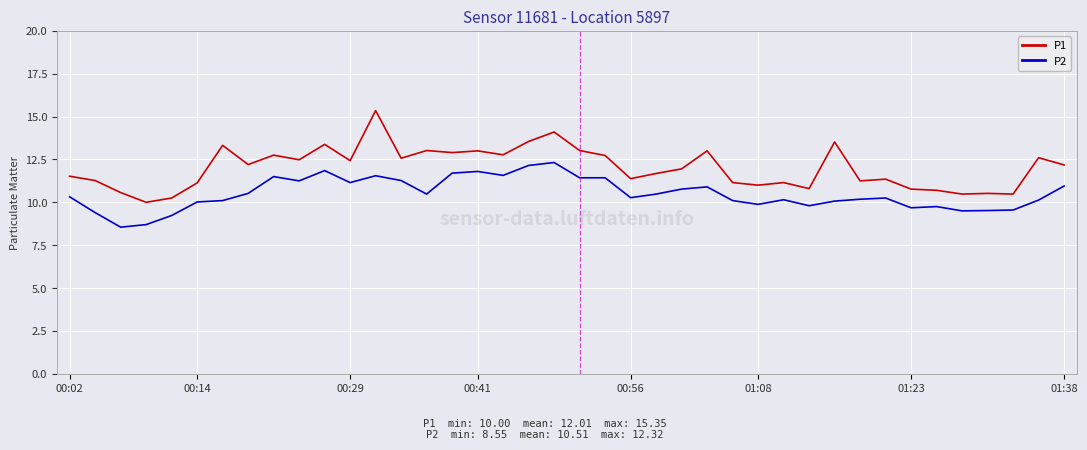

What is the smallest value displayed?

8.6